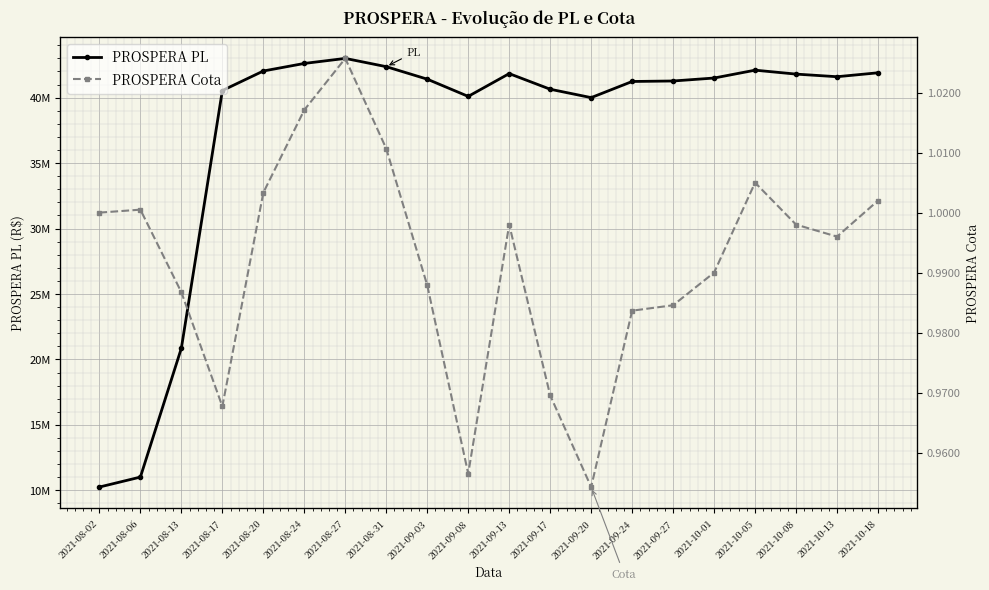

Which category has the lowest value in the PROSPERA PL series?

2021-08-02